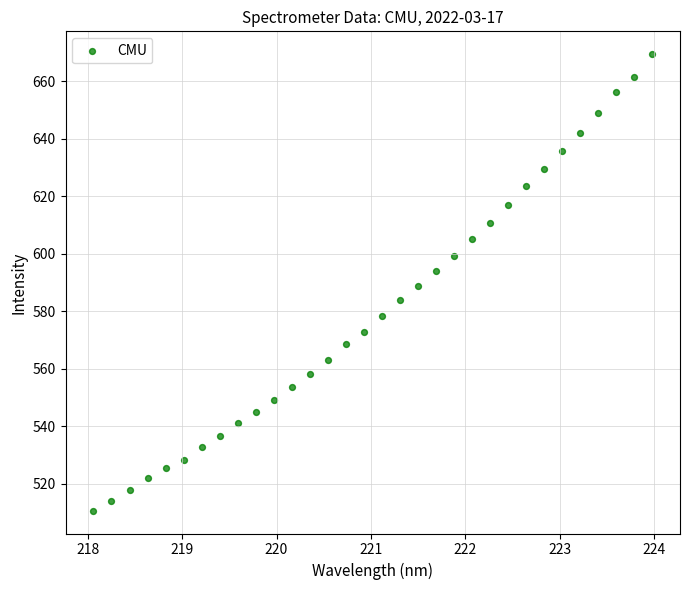

What is the range of Y values (max minus min)?

158.9